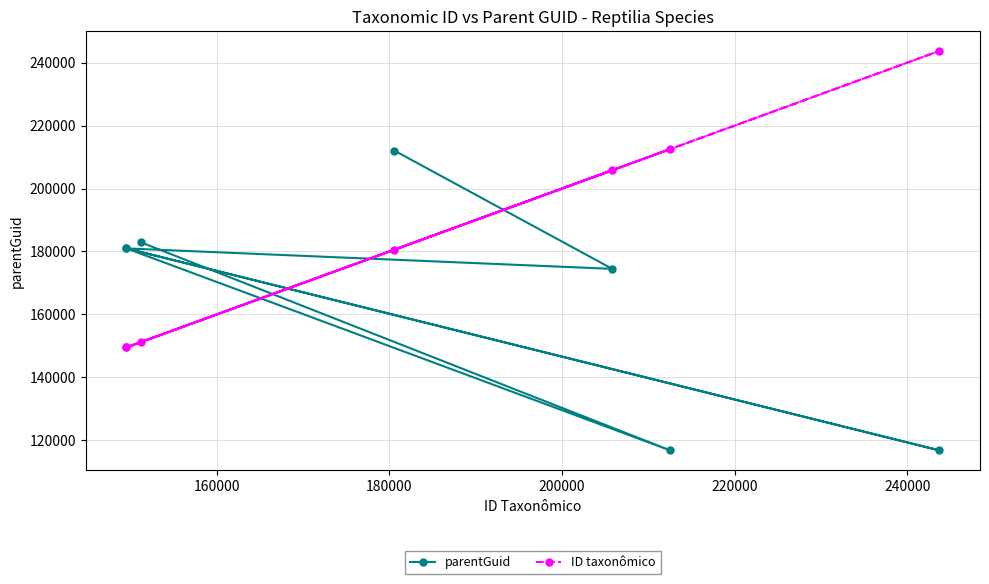

What is the maximum value shown in the chart?

243703